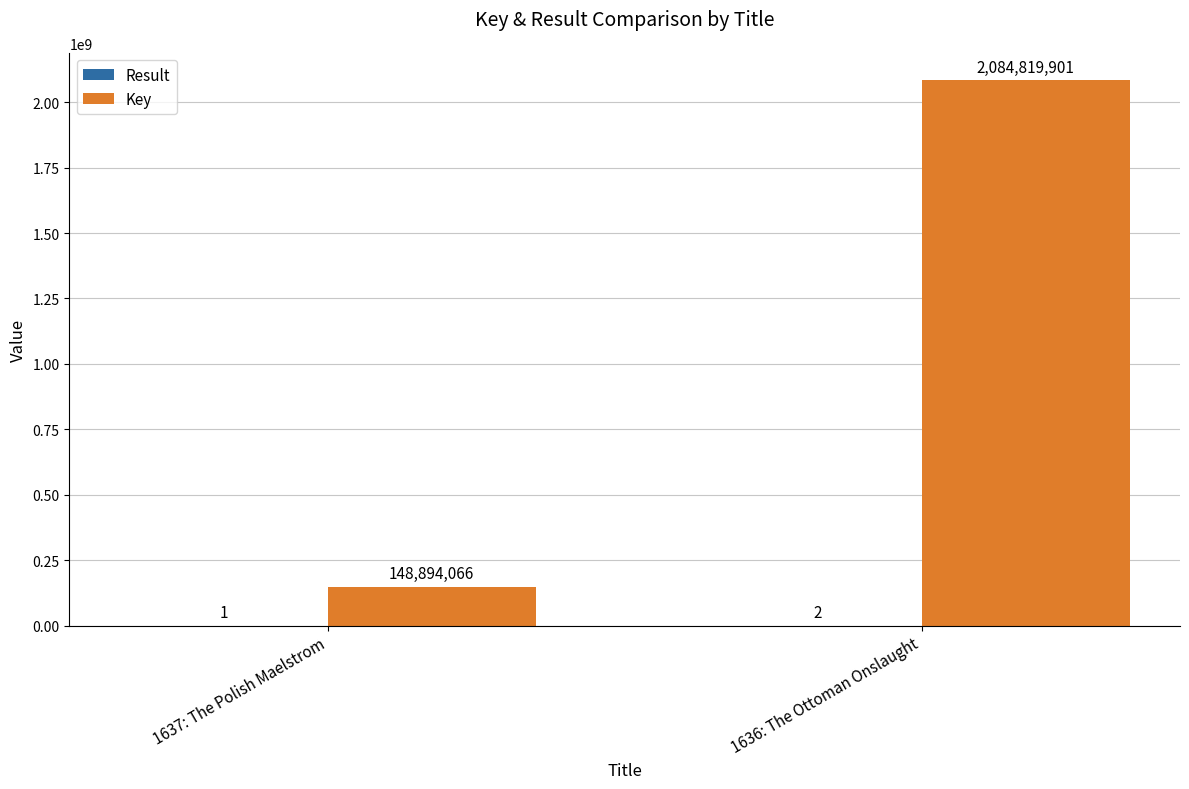

At which label is Key closest to 1116856983?

1637: The Polish Maelstrom